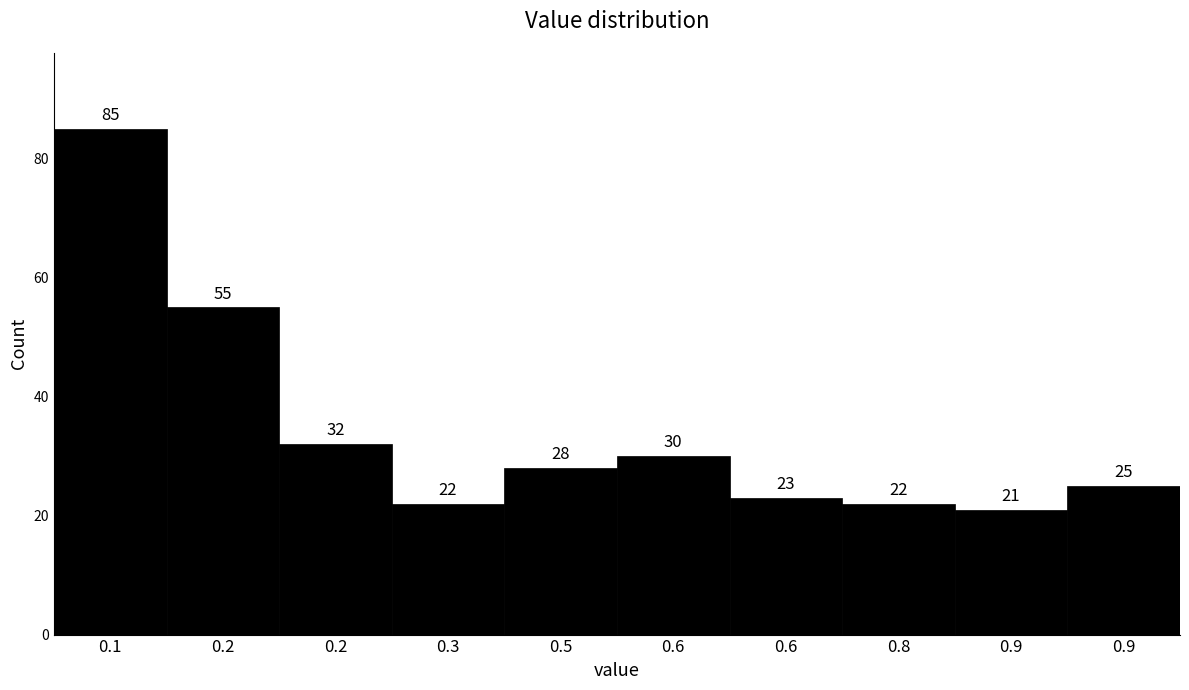

Count the number of categories in the chart.

10